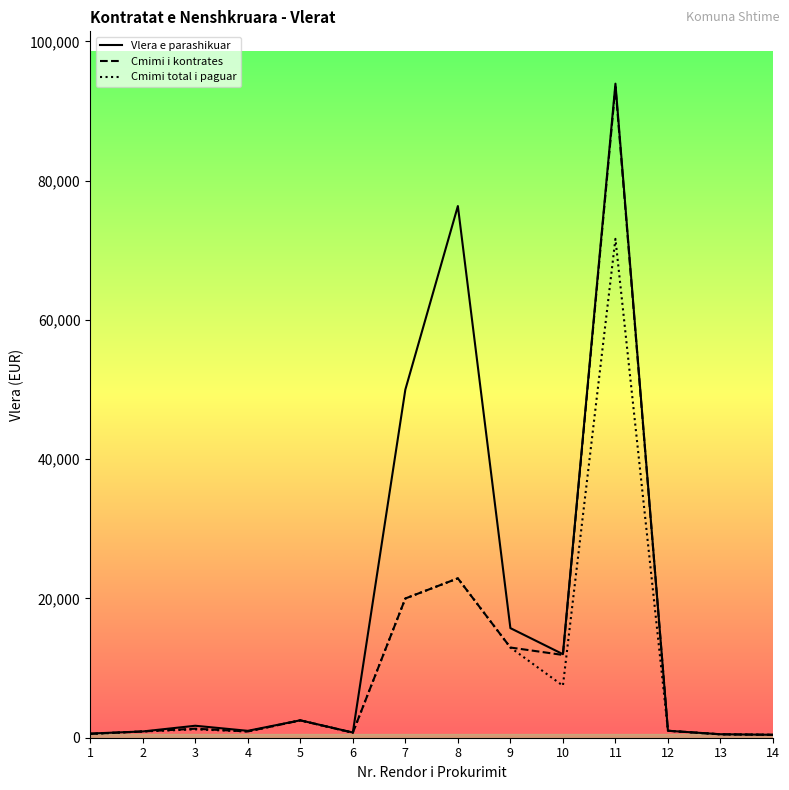

Which series has the largest total across all categories?

Vlera e parashikuar